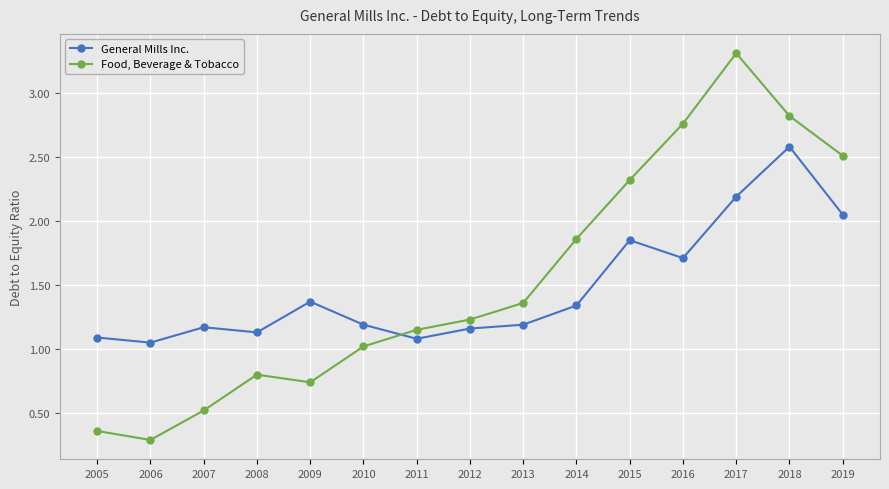

How many interior local peaks does the Food, Beverage & Tobacco series have?

2